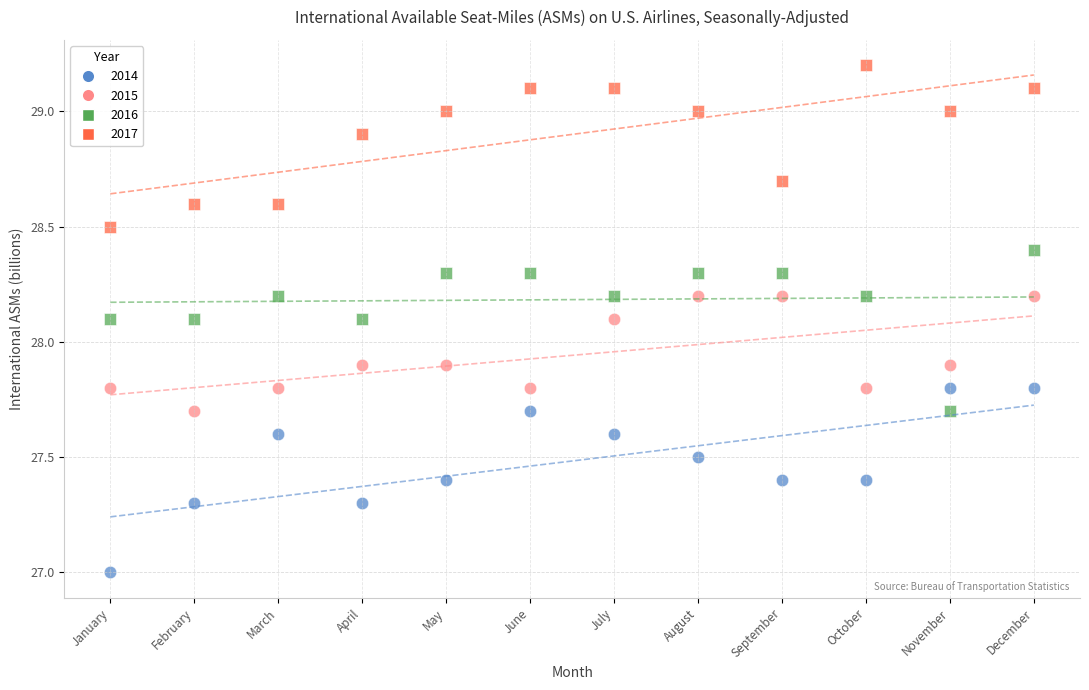

Which series contains the lowest Y value?

2014